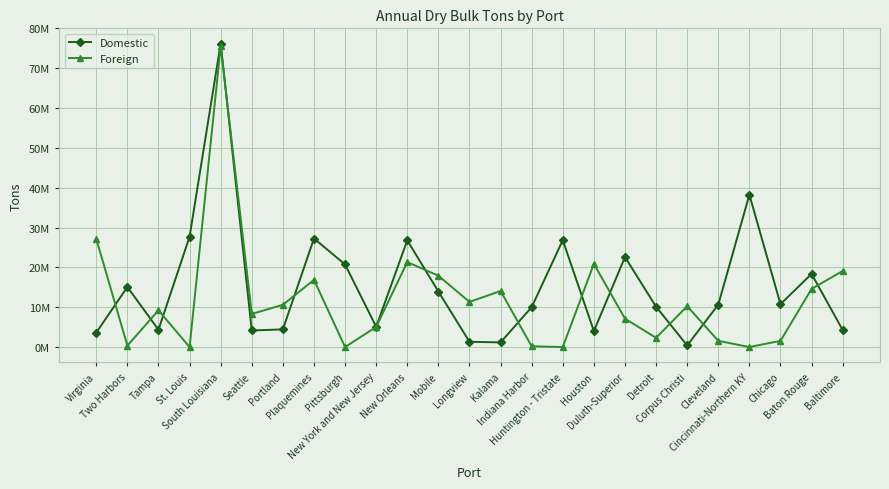

At which label is Foreign closest to 37774116?

Virginia